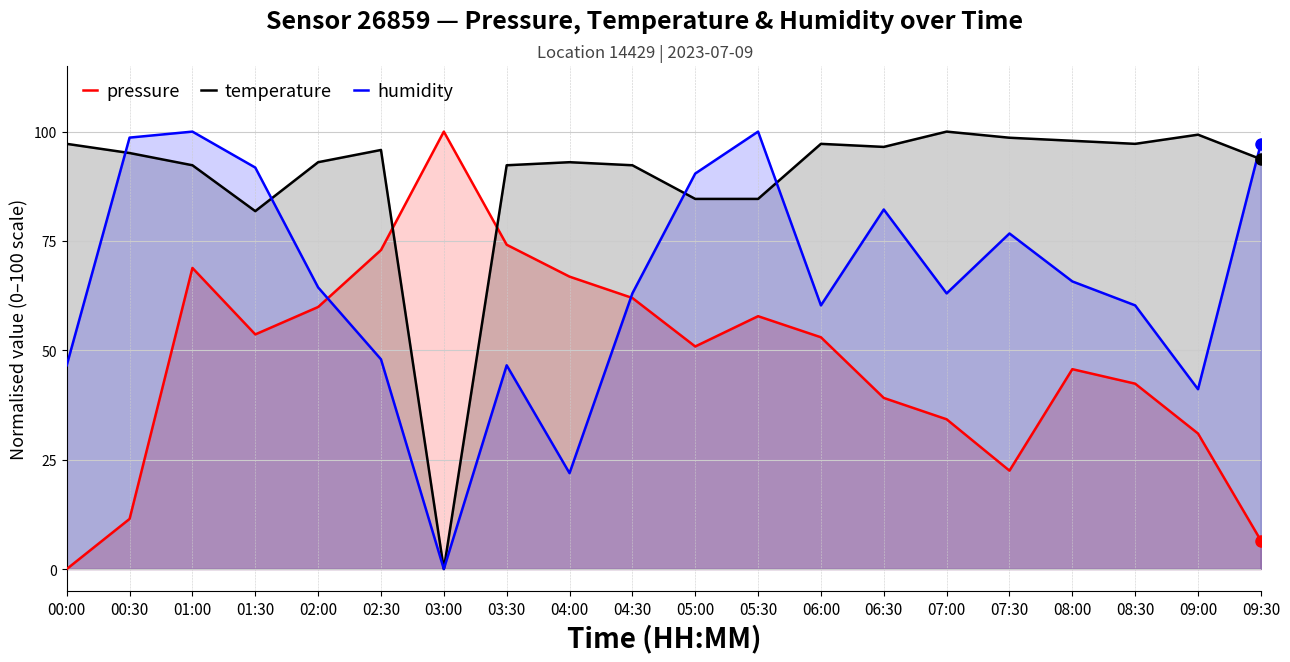

How many interior local peaks does the humidity series have?

5